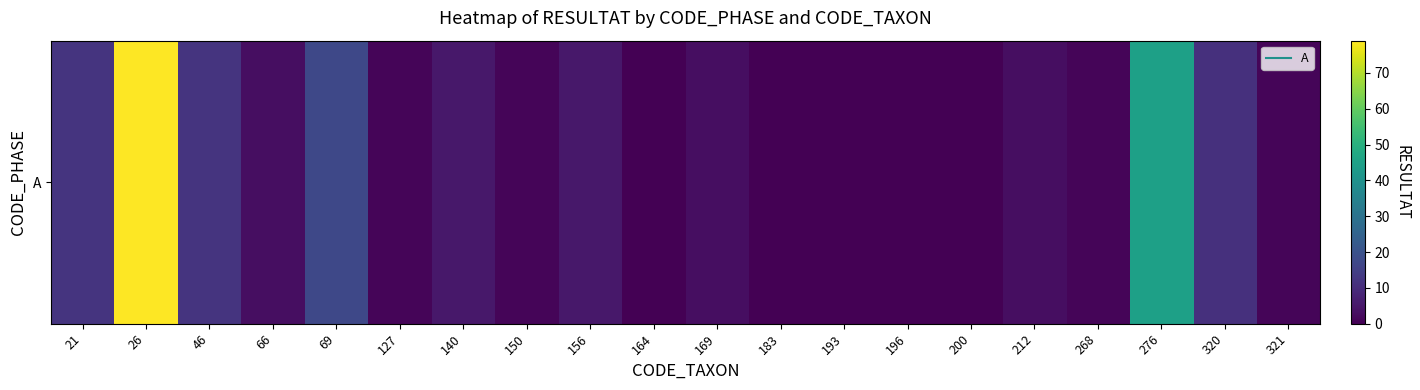

How many series are shown in this chart?

1